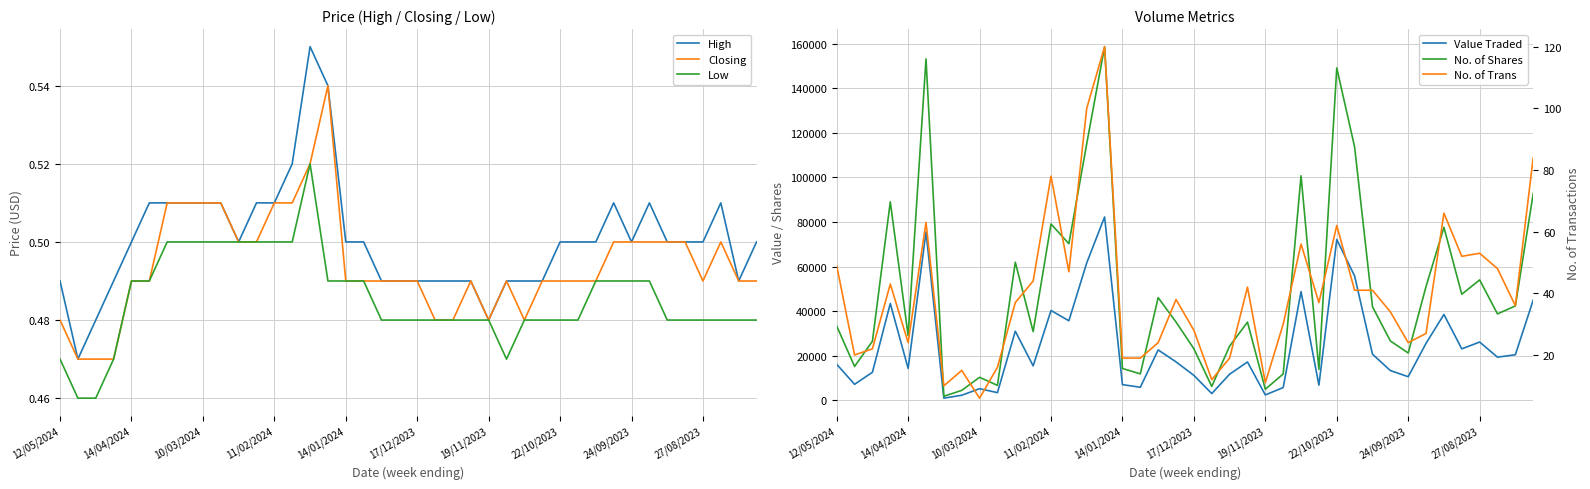

What is the value of the No. of Shares point at the 5th from the left?

29018.0